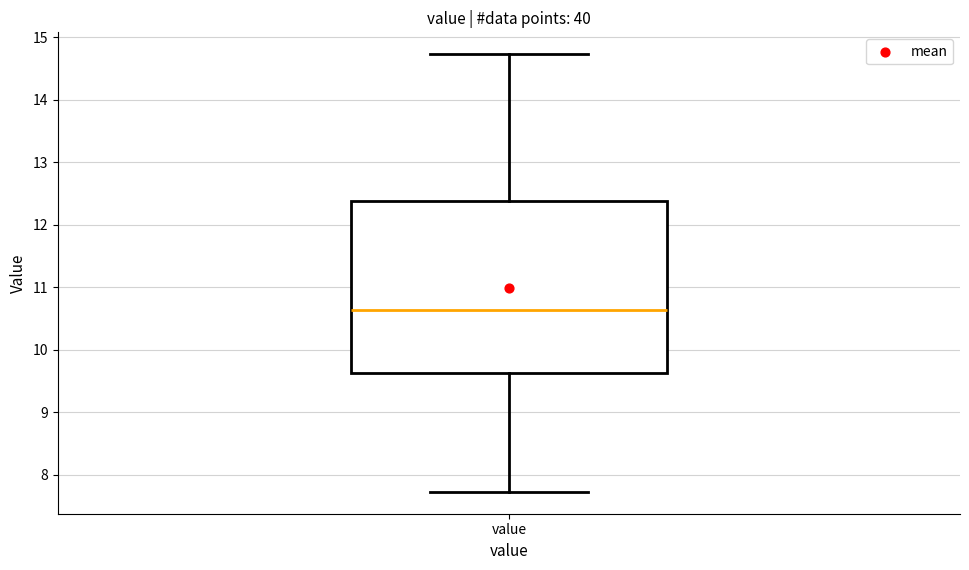

Read this box plot against the y-axis: the position of the median line, the range covered by the box, and the ends of both whiskers. The values are not printed on the chart, so give them approximately, as read against the axis.

median 10.6, box 9.6 to 12.4, whiskers 7.7 to 14.7